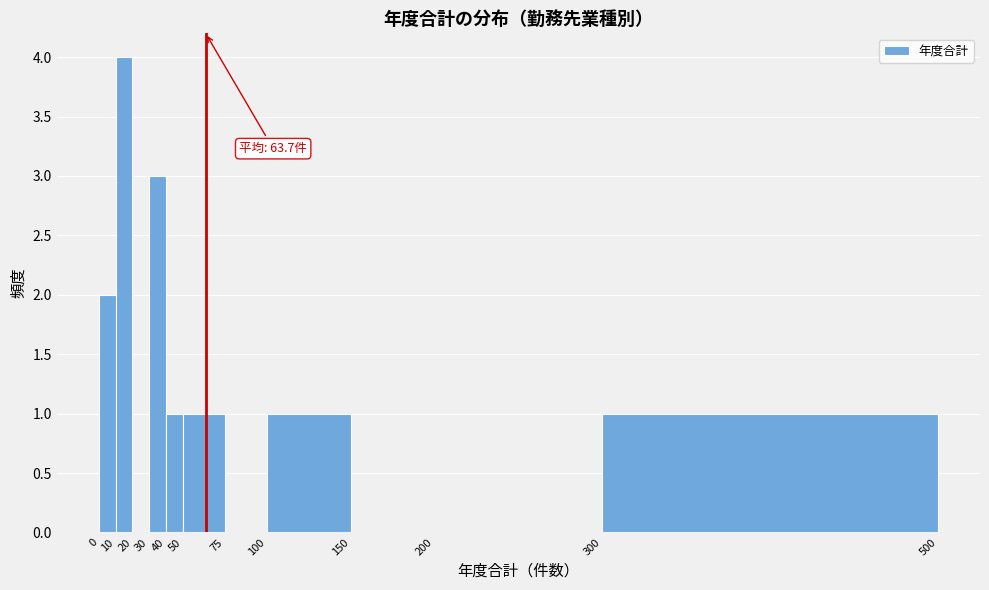

Which range on the x-axis has the tallest bar?

10 to 20